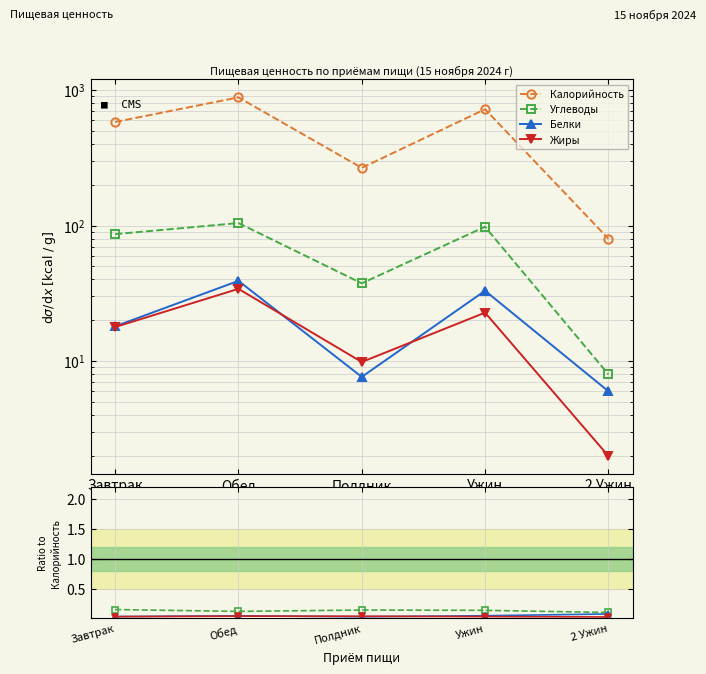

Which category has the highest value in the Калорийность series?

Обед